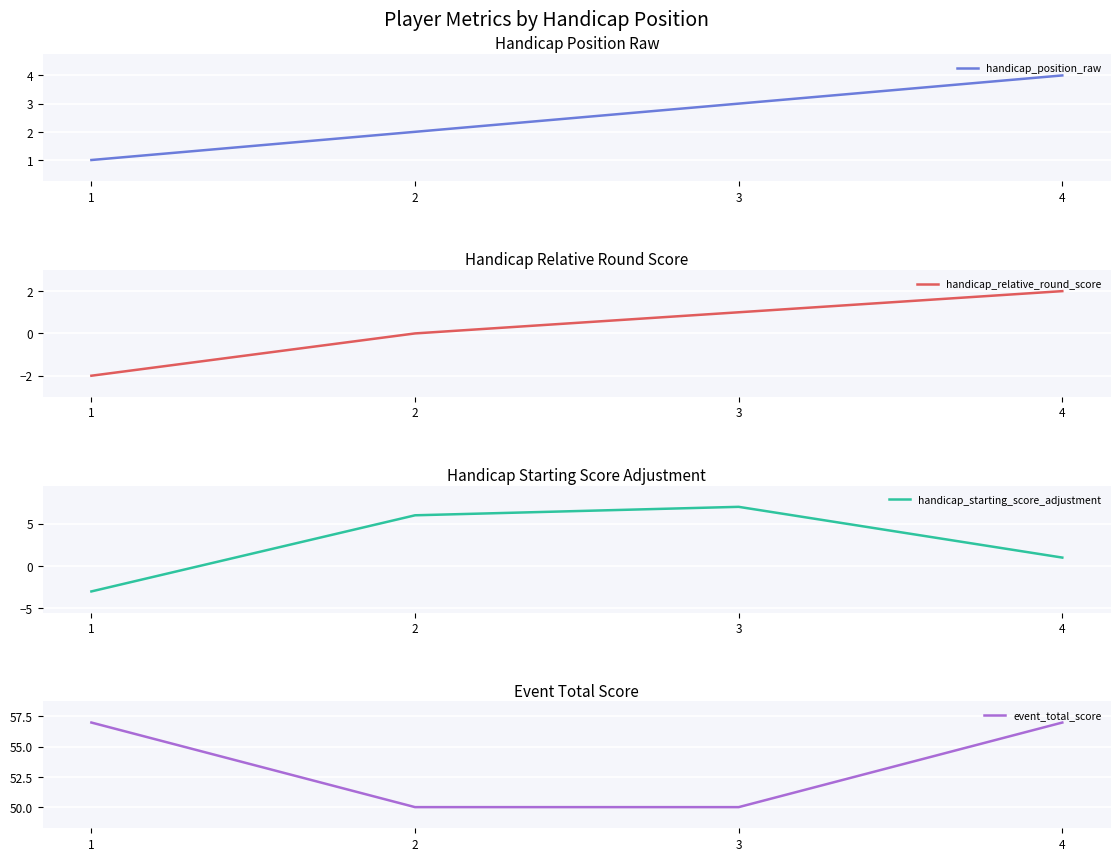

The value of handicap_starting_score_adjustment at 1 is -5. True or false?

False